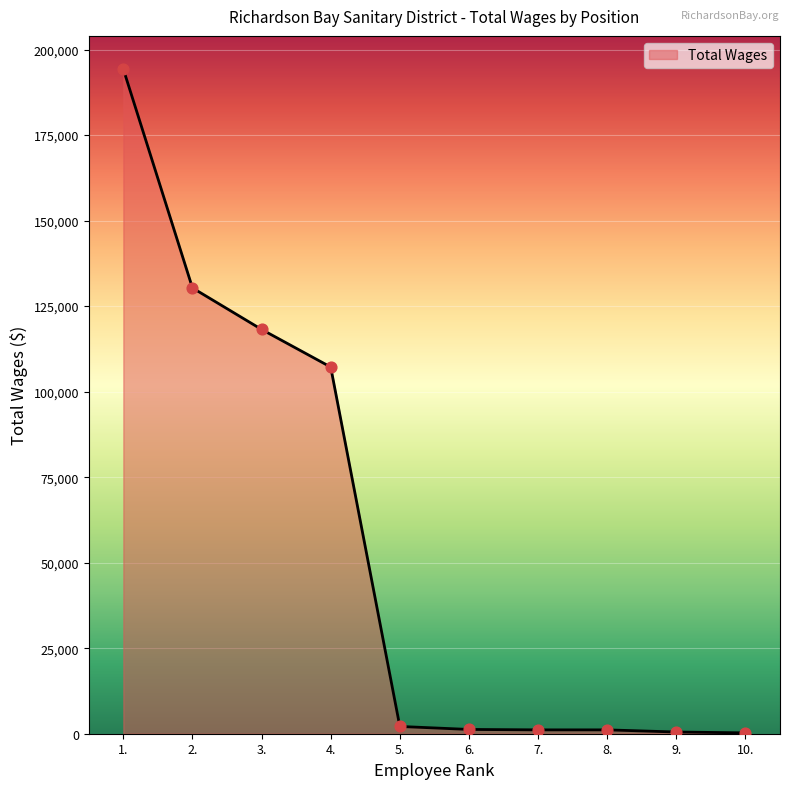

Approximately how many times larger is the value at 4. compared to 9.?

214.4